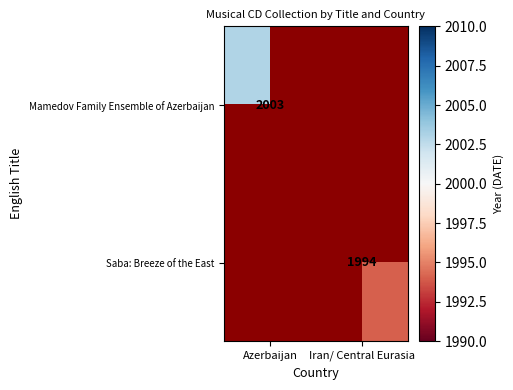

True or false: Mamedov Family Ensemble of Azerbaijan has a value of 1255 at Azerbaijan.

False